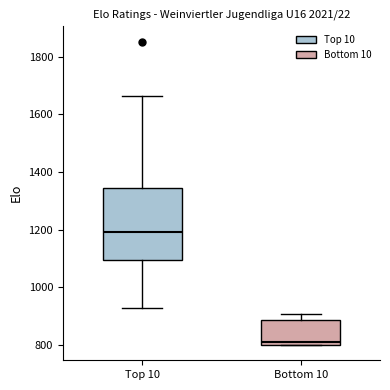

Where does the median line of the box for Bottom 10 sit on the y-axis? The values are not printed on the chart, so give them approximately, as read against the axis.

820